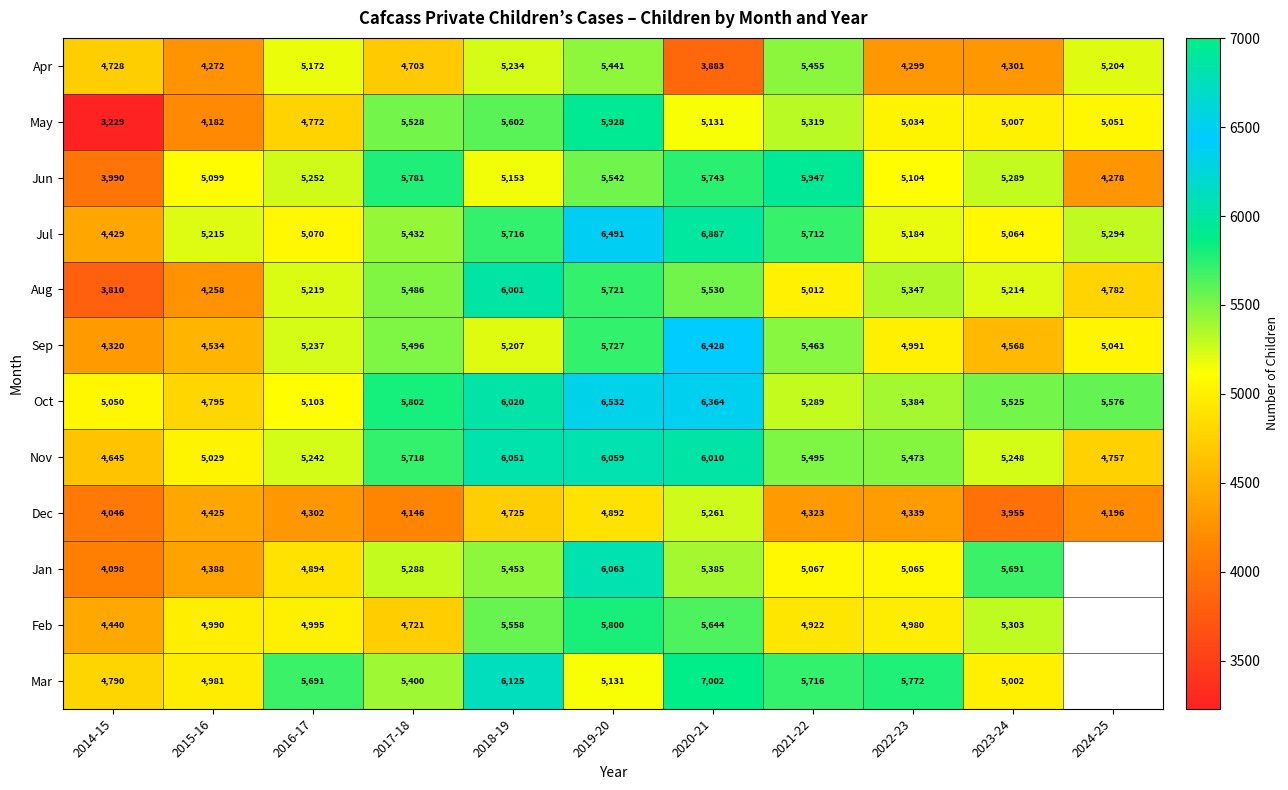

At 2022-23, list the series in order from smallest to largest.

Apr, Dec, Feb, Sep, May, Jan, Jun, Jul, Aug, Oct, Nov, Mar